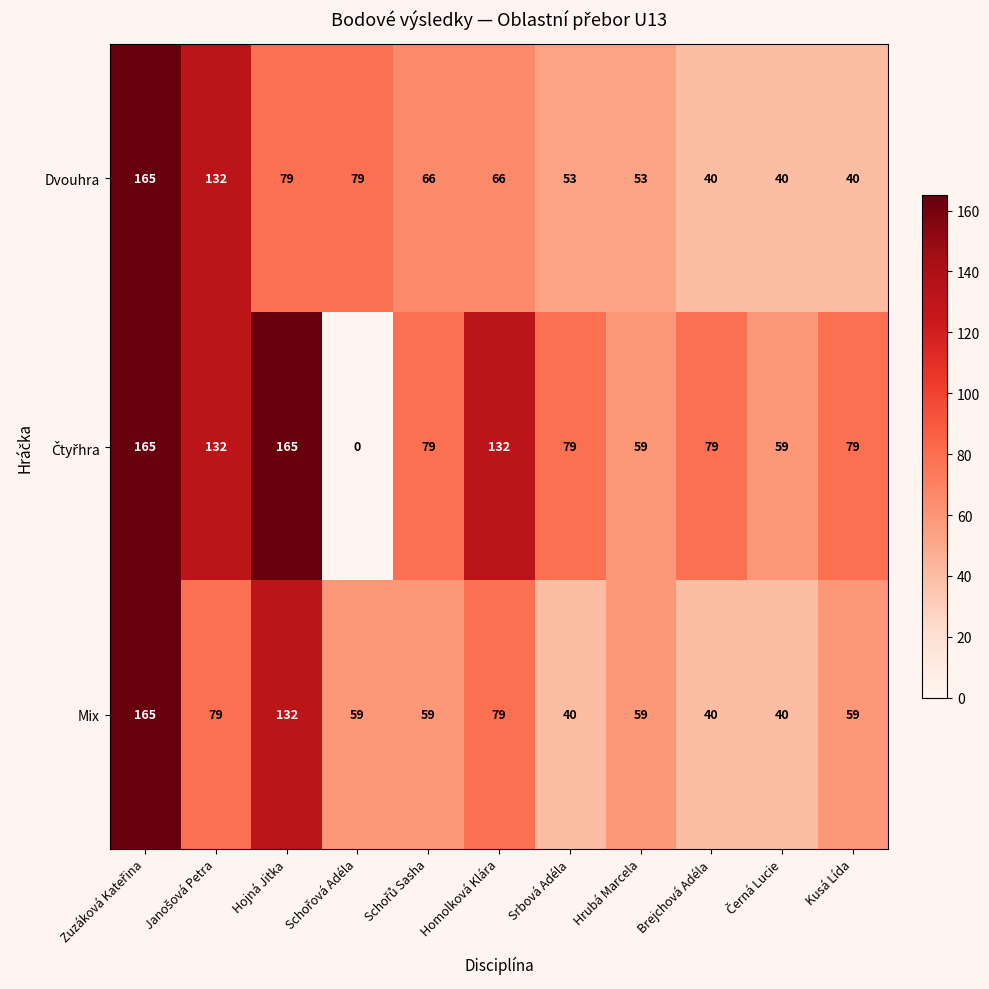

At how many categories does at least one series exceed 72?

9